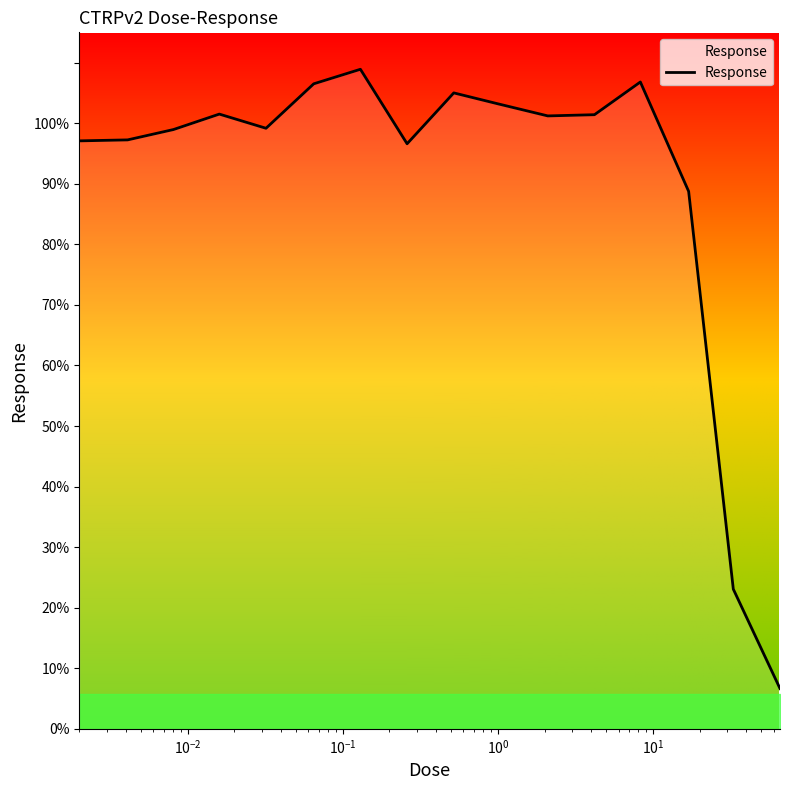

What is the maximum value shown in the chart?

108.9